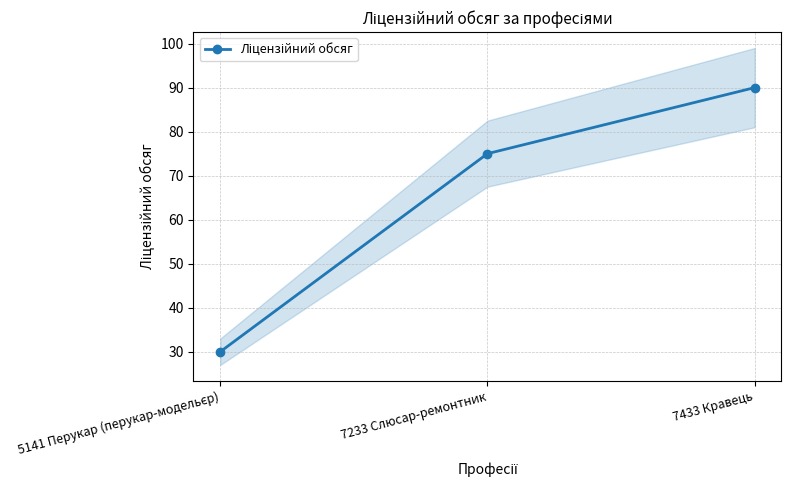

Read the value at 5141 Перукар (перукар-модельєр), to the nearest 10.

30